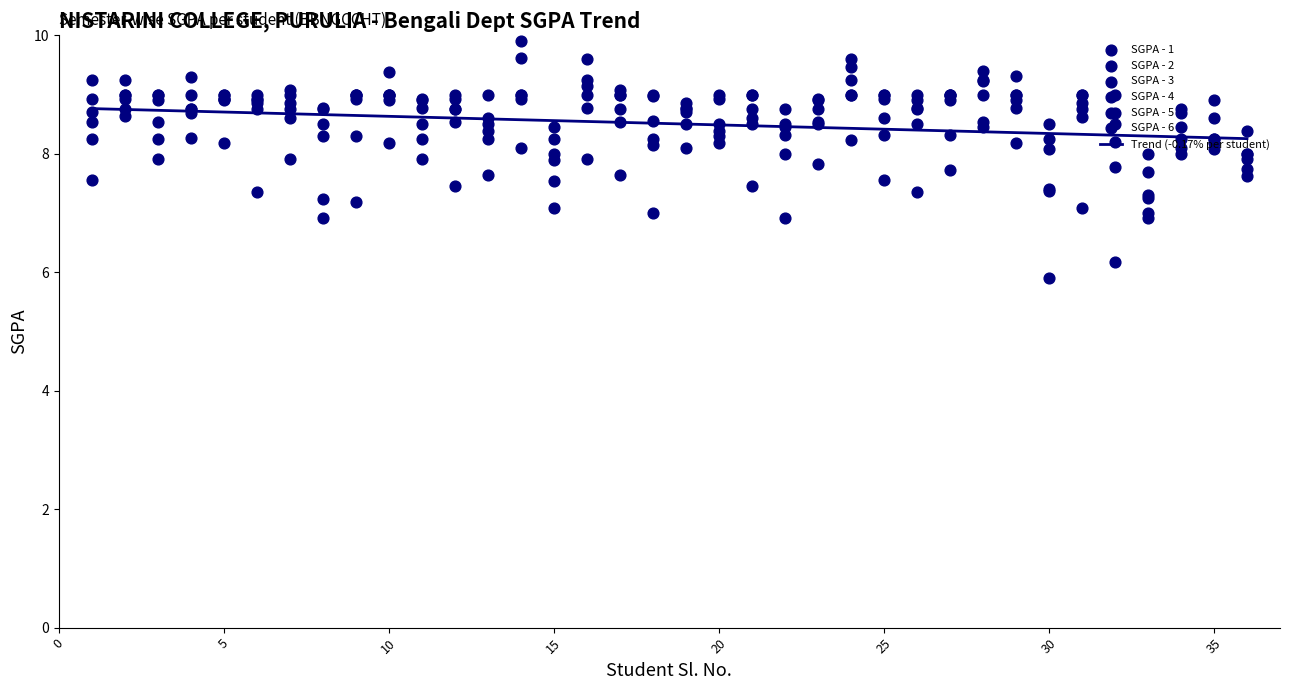

Which series reaches the maximum Y coordinate?

SGPA - 2